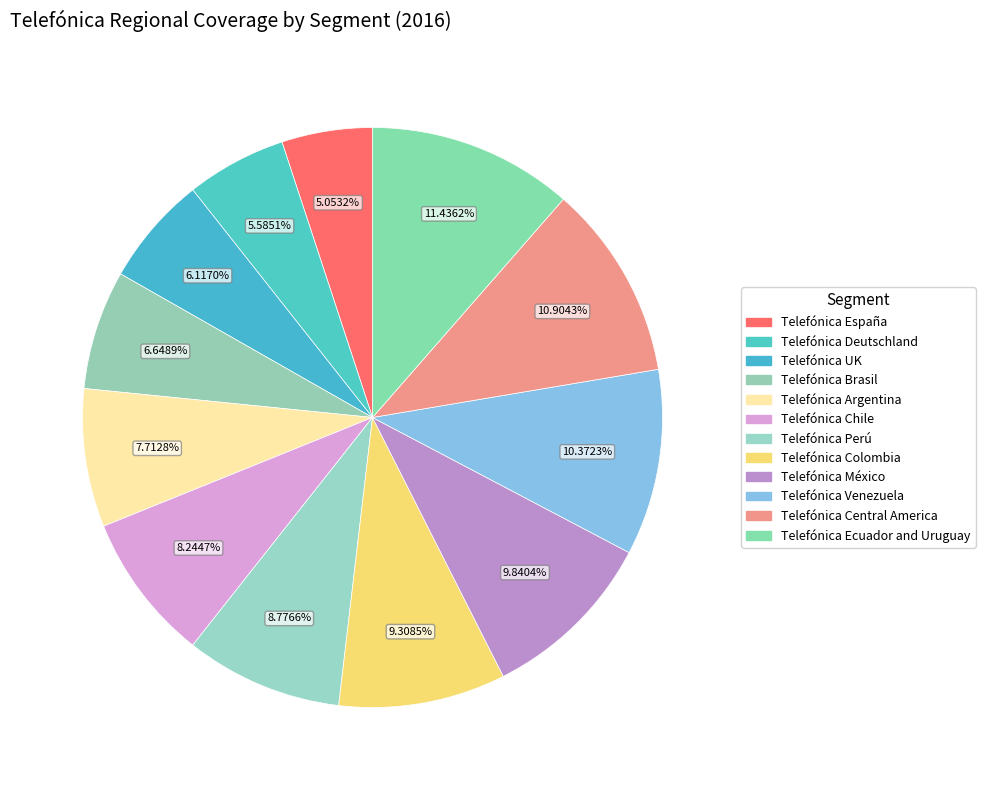

Is there a majority slice in this chart?

No